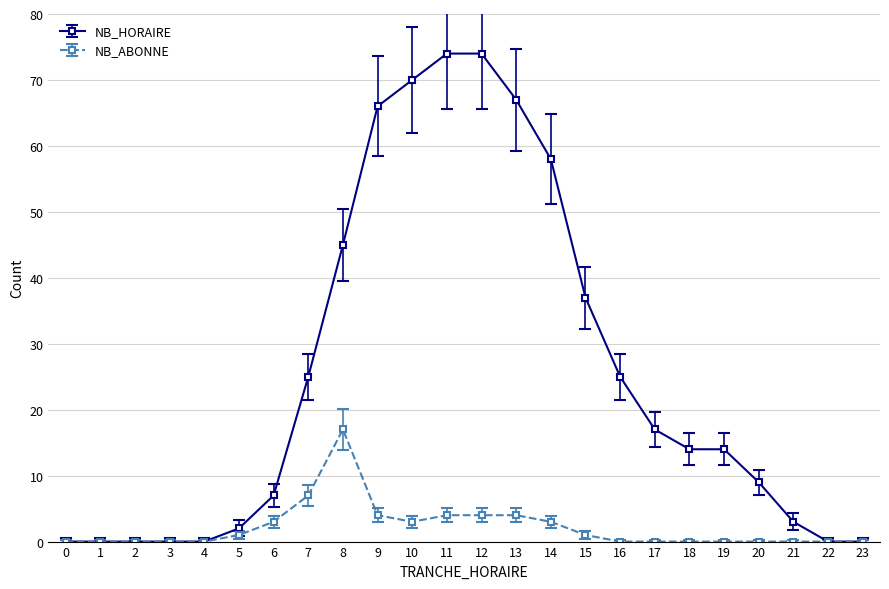

Reading left to right, what are all the values shown in this chart?

NB_HORAIRE: 0	0	0	0	0	2	7	25	45	66	70	74	74	67	58	37	25	17	14	14	9	3	0	0
NB_ABONNE: 0	0	0	0	0	1	3	7	17	4	3	4	4	4	3	1	0	0	0	0	0	0	0	0